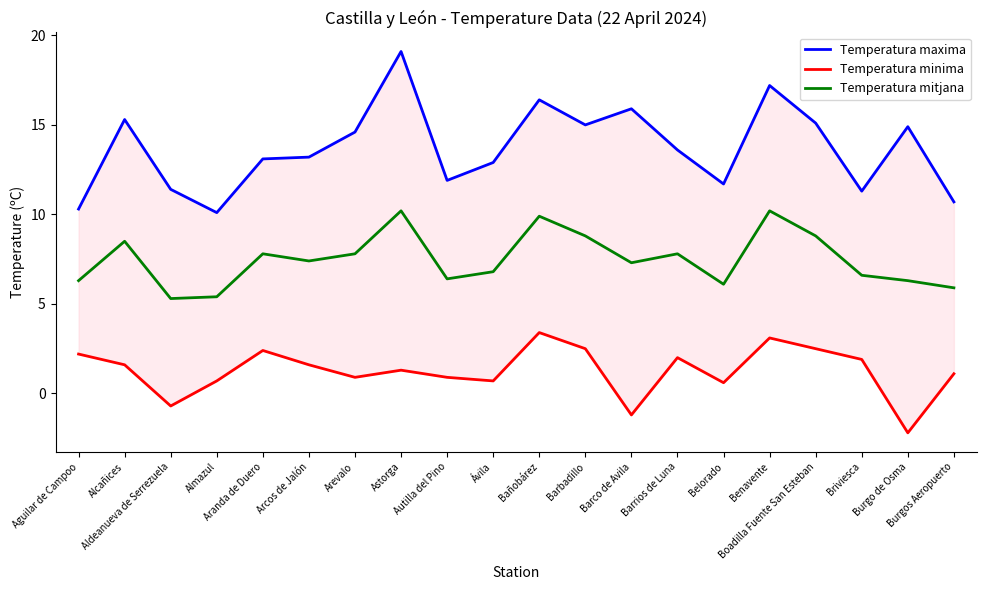

True or false: Temperatura maxima has more than 0 interior local peaks.

True